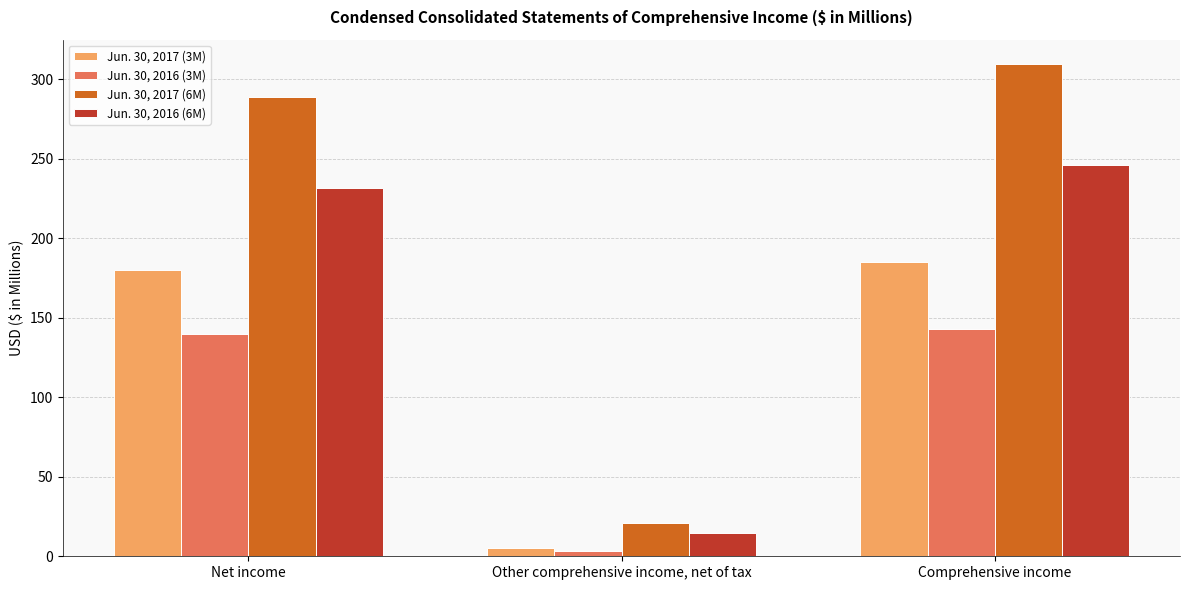

How many series are shown in this chart?

4